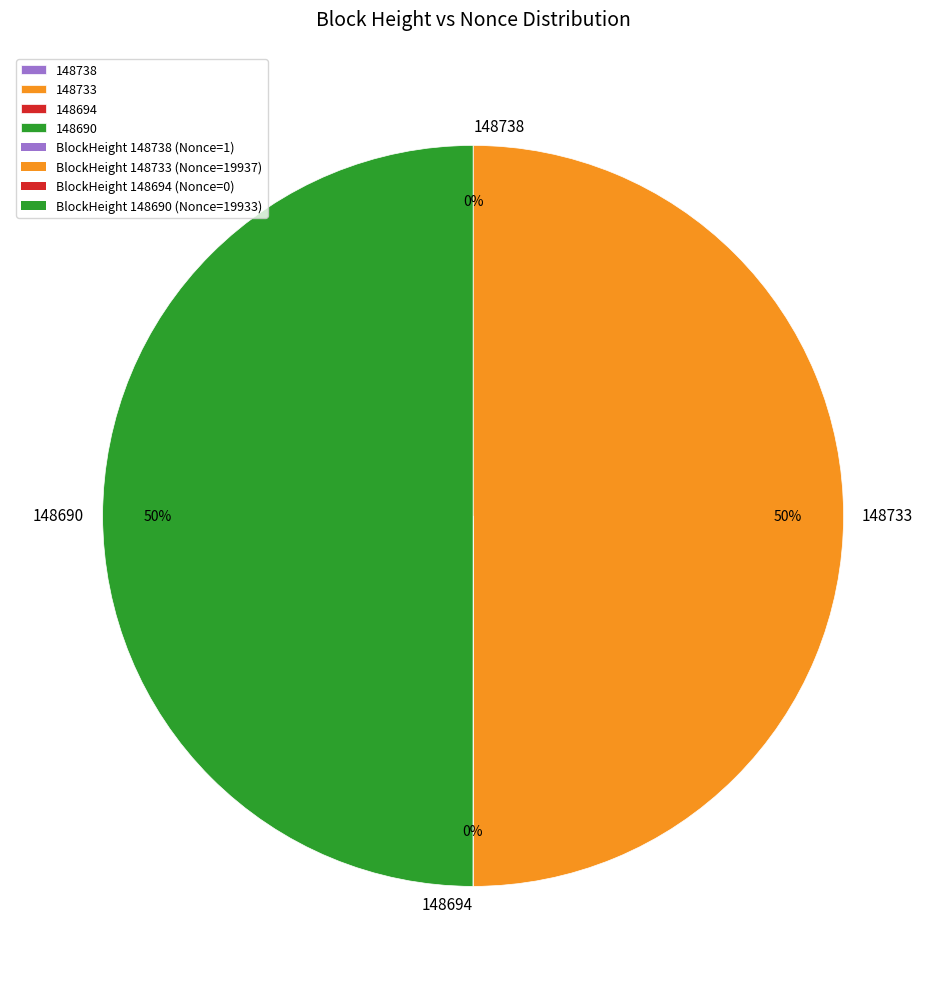

To the nearest percent, what is the difference between the largest and smallest slice percentages?

50%